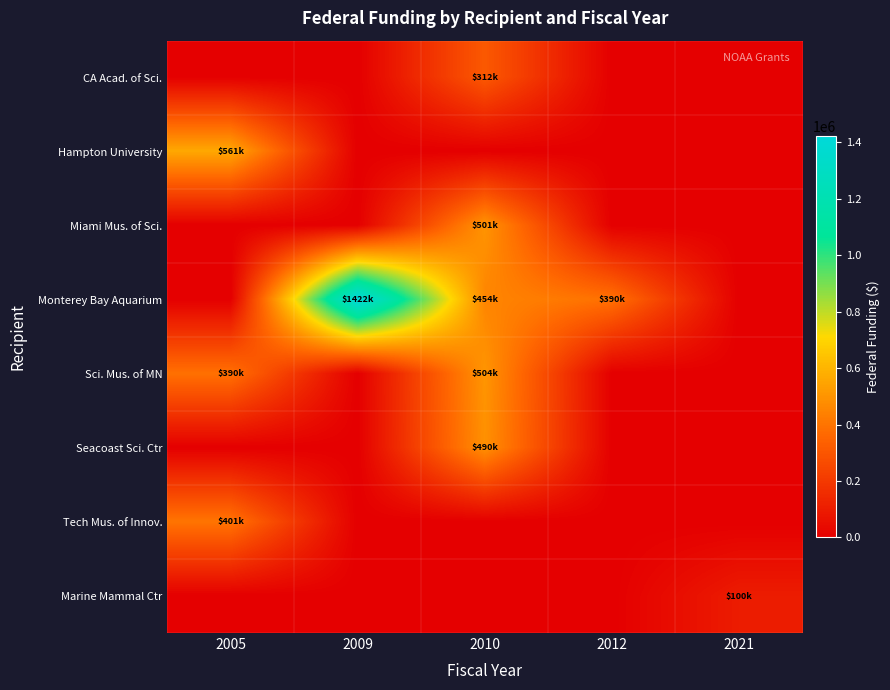

Reading right to left, extract all data points from this chart.

CA Acad. of Sci.: 2021=0	2012=0	2010=311847	2009=0	2005=0
Hampton University: 2021=0	2012=0	2010=0	2009=0	2005=560965
Miami Mus. of Sci.: 2021=0	2012=0	2010=500921	2009=0	2005=0
Monterey Bay Aquarium: 2021=0	2012=390249	2010=453622	2009=1421564	2005=0
Sci. Mus. of MN: 2021=0	2012=0	2010=504386	2009=0	2005=389999
Seacoast Sci. Ctr: 2021=0	2012=0	2010=489574	2009=0	2005=0
Tech Mus. of Innov.: 2021=0	2012=0	2010=0	2009=0	2005=400602
Marine Mammal Ctr: 2021=100000	2012=0	2010=0	2009=0	2005=0